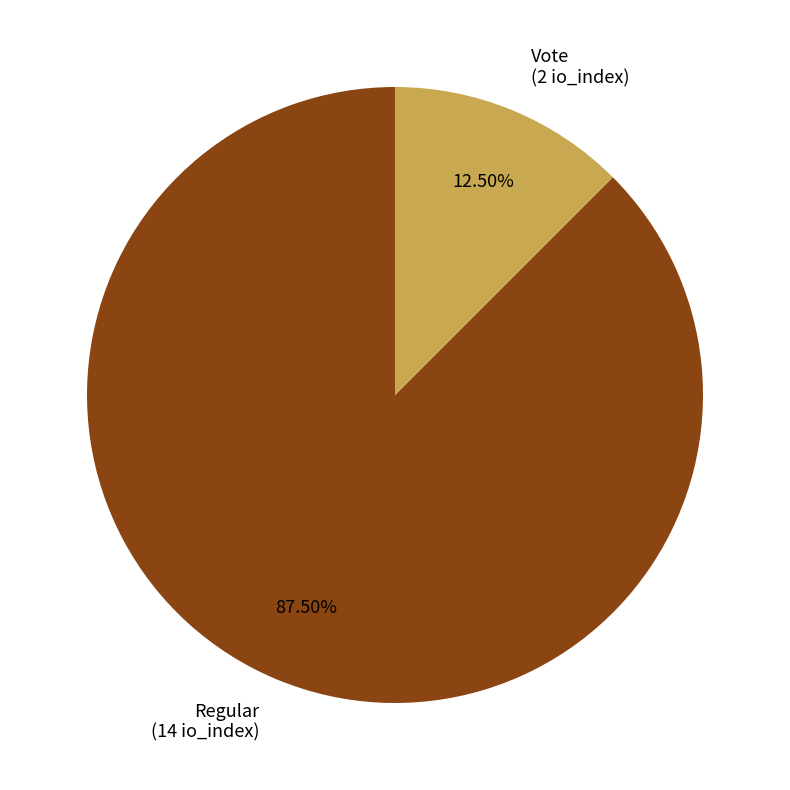

Which has a higher value, Vote (2 io_index) or Regular (14 io_index)?

Regular (14 io_index)